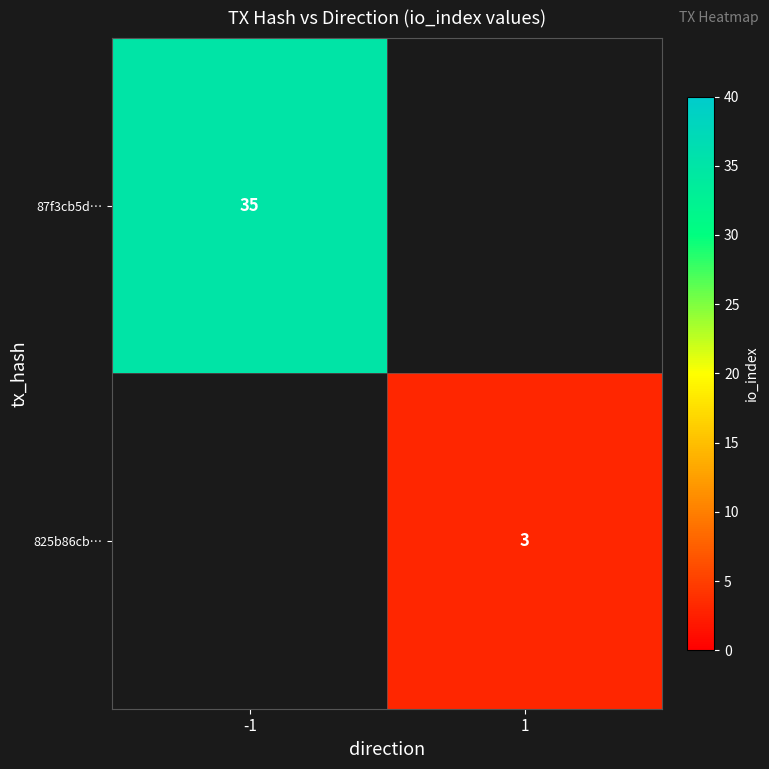

Is the value of 87f3cb5d… at -1 greater than the value of 825b86cb… at 1?

Yes